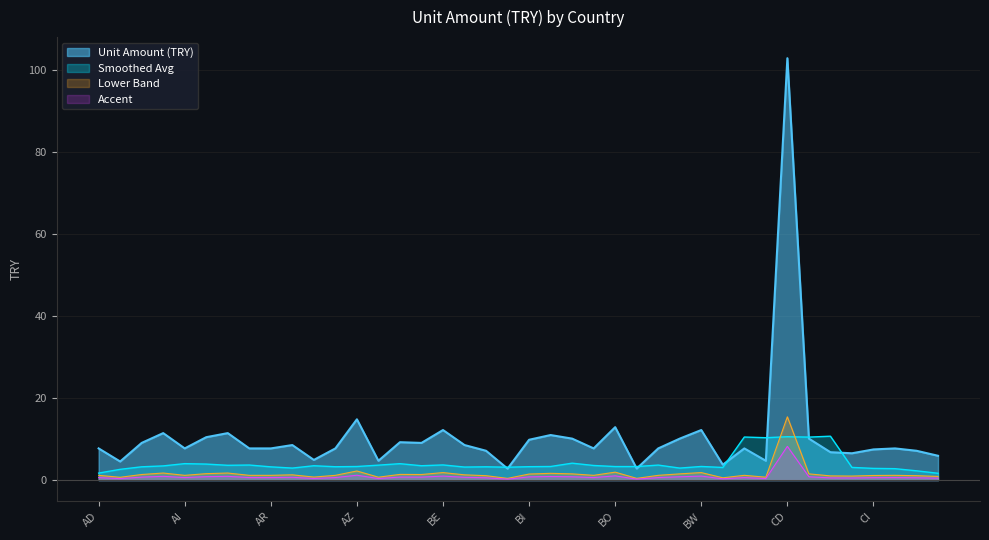

What position from the left is AM?

7